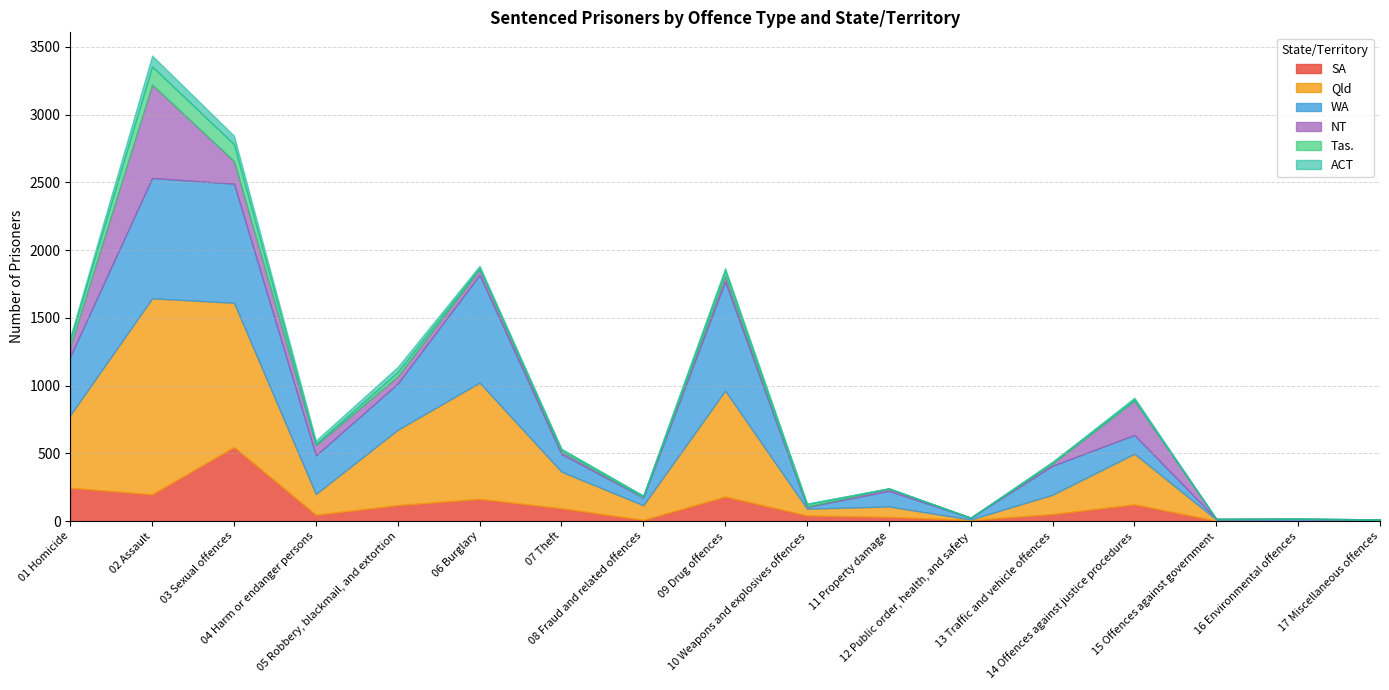

Reading left to right, extract all data points from this chart.

SA: 246	198	547	47	118	164	95	9	181	42	31	8	52	124	3	0	7
Qld: 536	1446	1064	153	556	858	270	108	782	50	77	4	143	373	8	0	0
WA: 433	888	879	285	341	795	130	58	806	13	115	13	214	139	5	15	6
NT: 76	689	167	75	54	41	19	3	43	4	16	0	17	253	0	3	0
Tas.: 47	134	124	9	31	11	15	8	38	17	3	0	11	10	0	0	0
ACT: 22	80	63	26	38	15	5	3	17	4	0	0	0	12	0	0	0